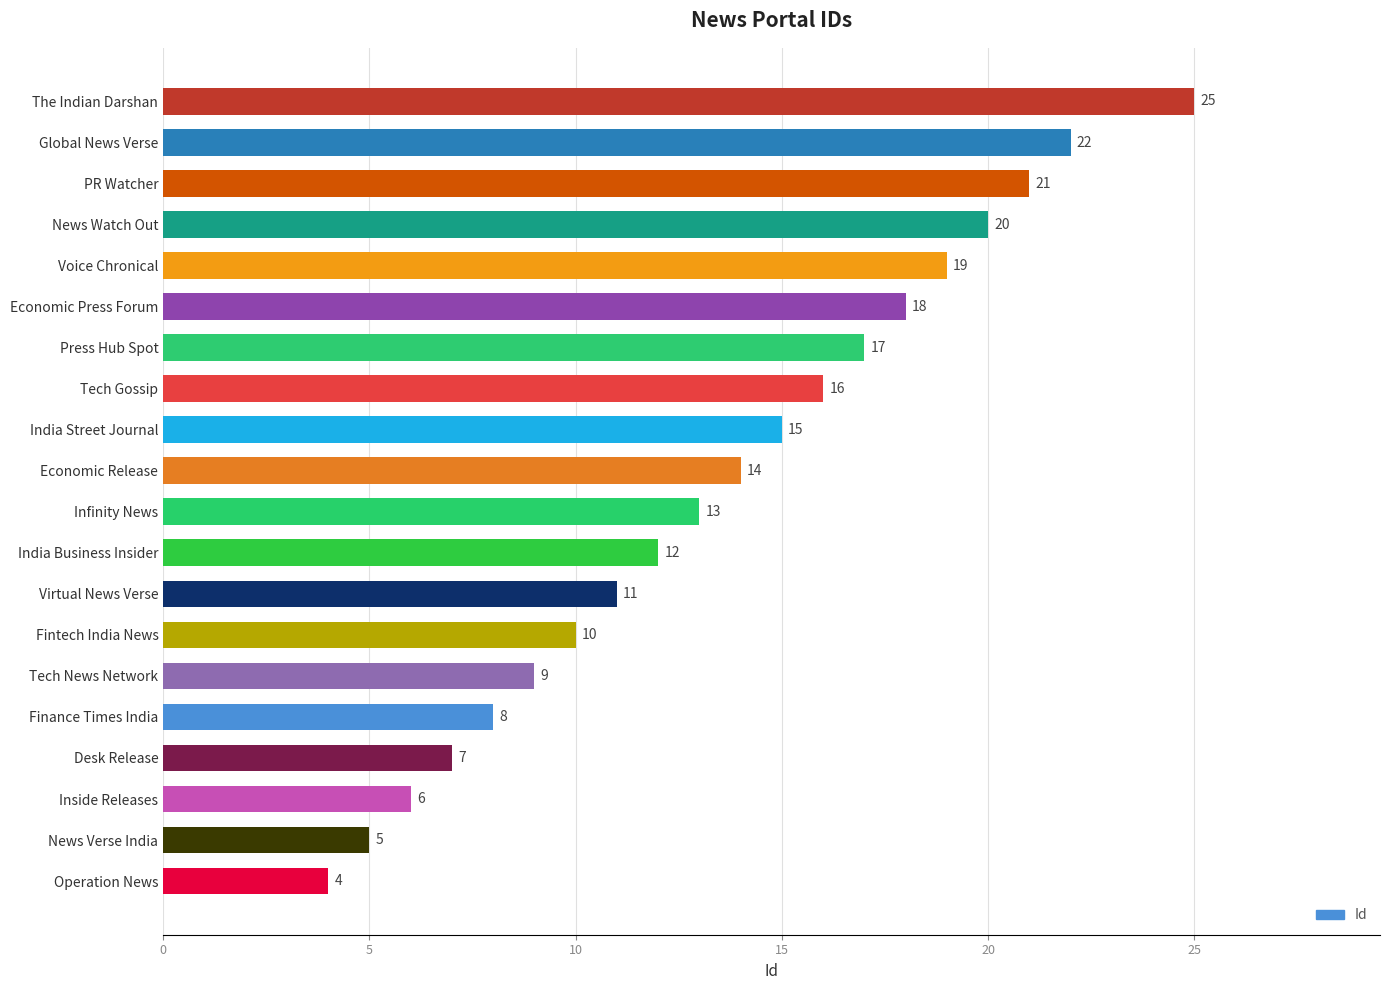

What is the change in value from India Business Insider to Global News Verse?

+10